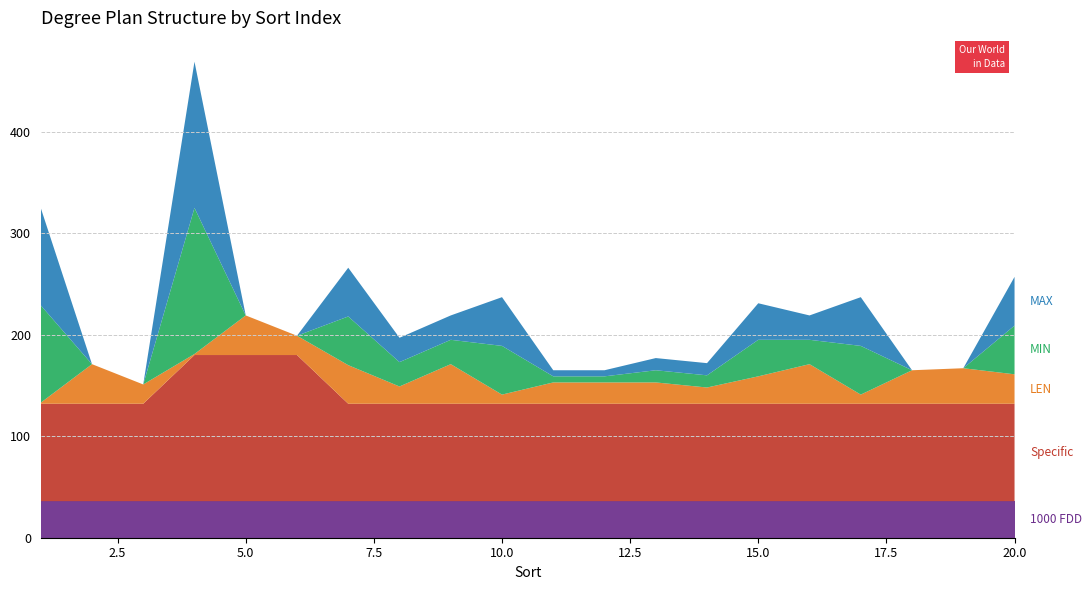

Reading left to right, transcribe all the data shown in this chart.

1000 FDD: 1=36	2=36	3=36	4=36	5=36	6=36	7=36	8=36	9=36	10=36	11=36	12=36	13=36	14=36	15=36	16=36	17=36	18=36	19=36	20=36
Specific: 1=96	2=96	3=96	4=144	5=144	6=144	7=96	8=96	9=96	10=96	11=96	12=96	13=96	14=96	15=96	16=96	17=96	18=96	19=96	20=96
LEN: 1=1	2=39	3=19	4=1	5=39	6=19	7=38	8=17	9=39	10=9	11=21	12=21	13=21	14=16	15=27	16=39	17=9	18=33	19=35	20=29
MIN: 1=96	2=0	3=0	4=144	5=0	6=0	7=48	8=24	9=24	10=48	11=6	12=6	13=12	14=12	15=36	16=24	17=48	18=0	19=0	20=48
MAX: 1=96	2=0	3=0	4=144	5=0	6=0	7=48	8=24	9=24	10=48	11=6	12=6	13=12	14=12	15=36	16=24	17=48	18=0	19=0	20=48